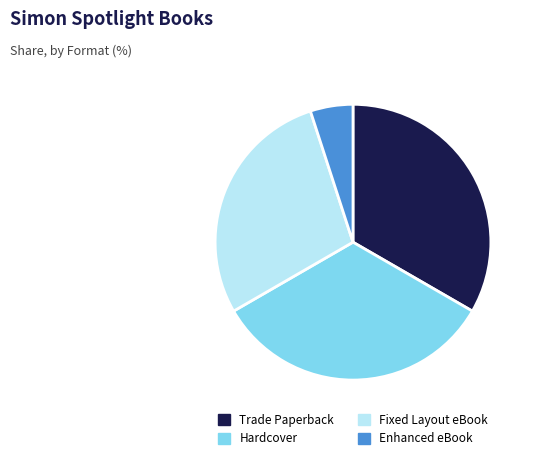

Do Fixed Layout eBook and Trade Paperback together represent more than half of the pie?

Yes